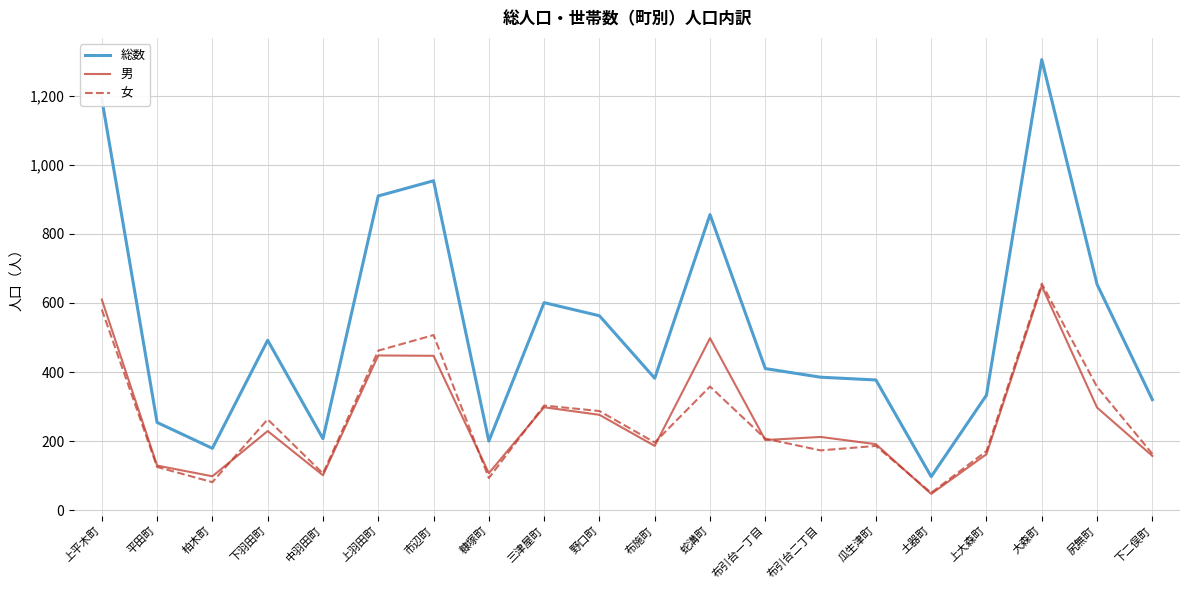

Which category has the highest value in the 男 series?

大森町